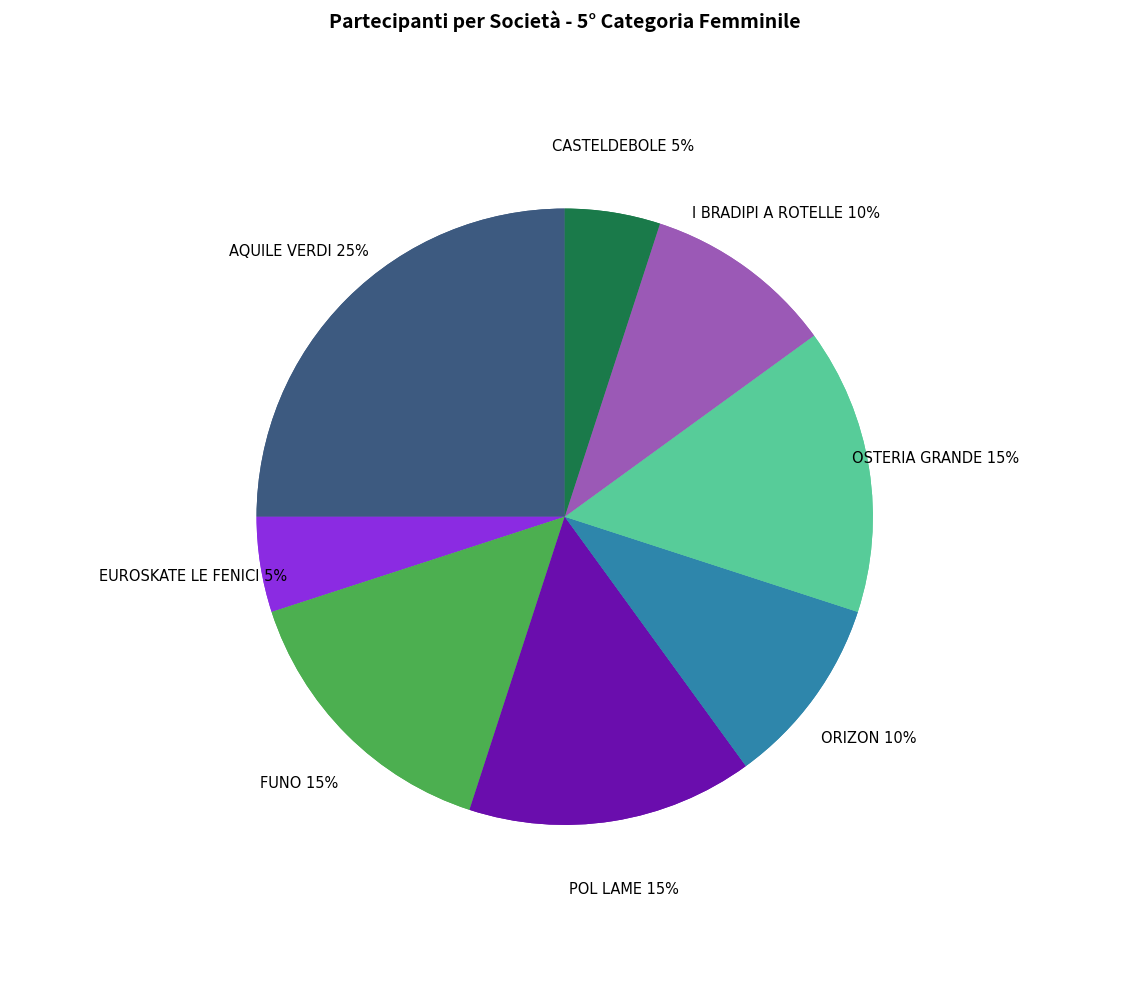

Rank the categories by value from lowest to highest.

EUROSKATE LE FENICI, CASTELDEBOLE, ORIZON, I BRADIPI A ROTELLE, FUNO, POL LAME, OSTERIA GRANDE, AQUILE VERDI